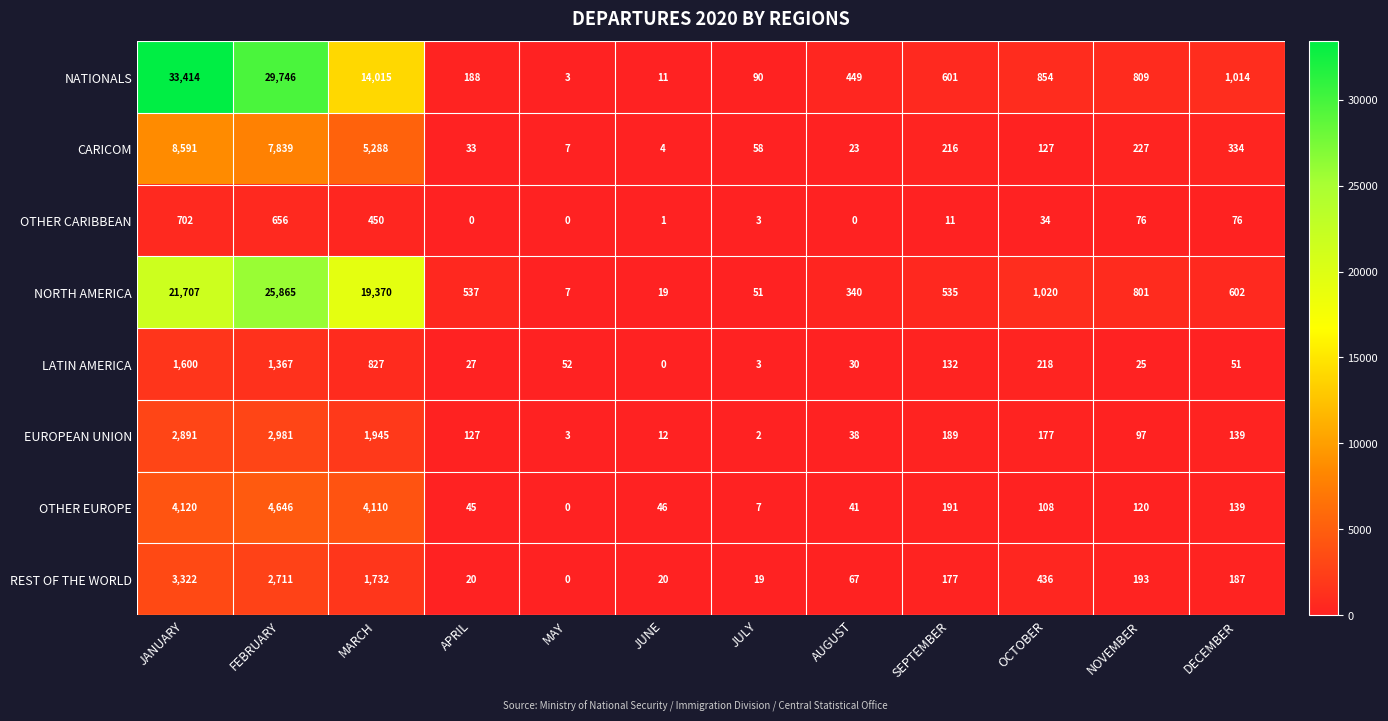

Which series has the largest total across all categories?

NATIONALS